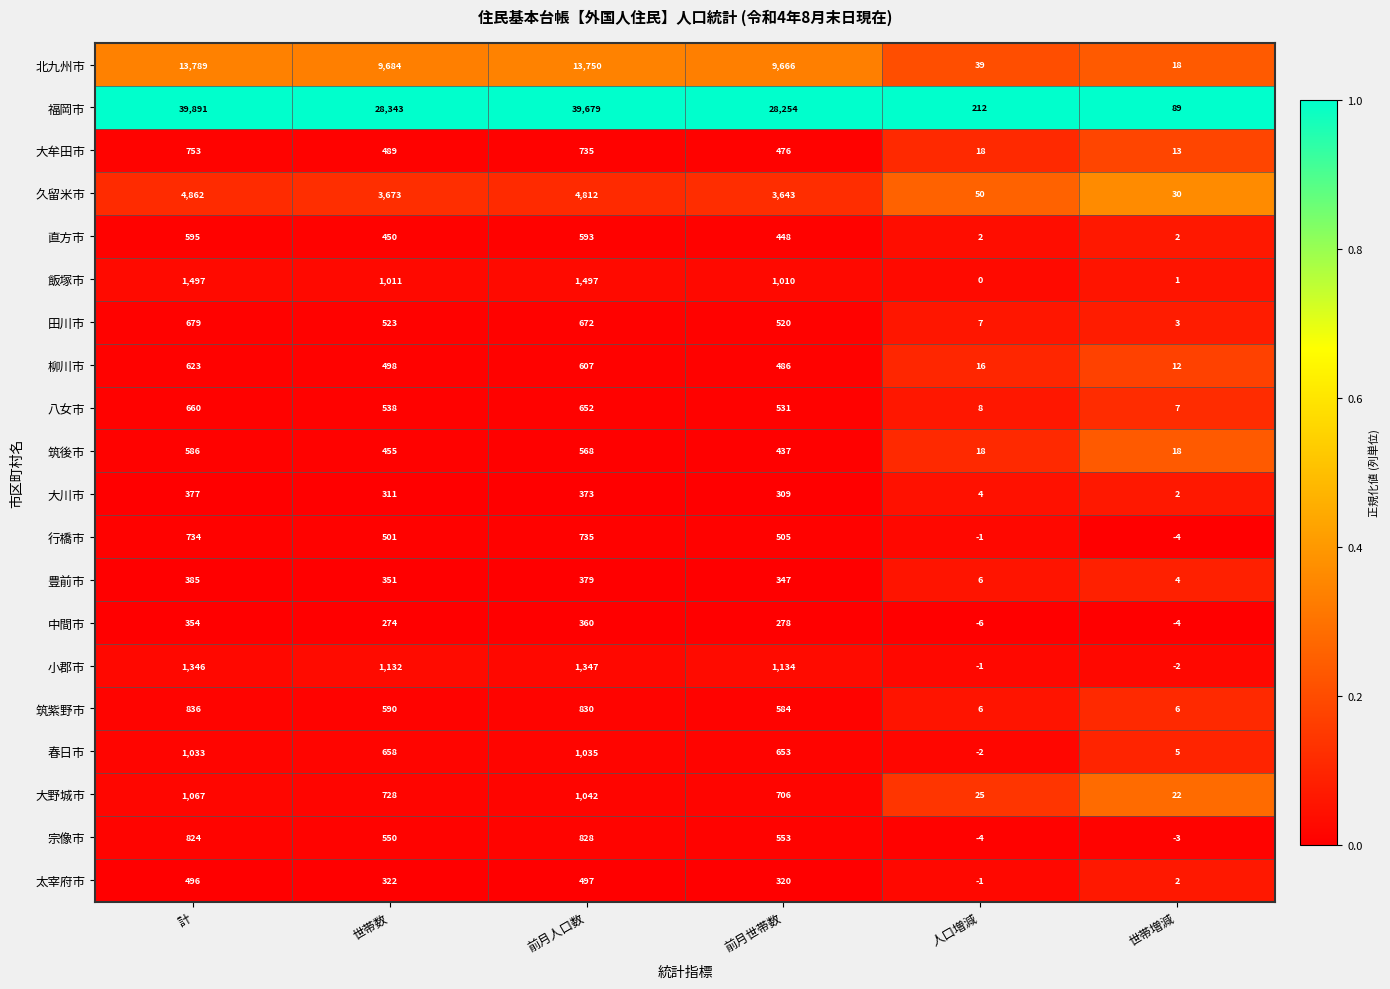

What is the sum of all 春日市 values?

3382